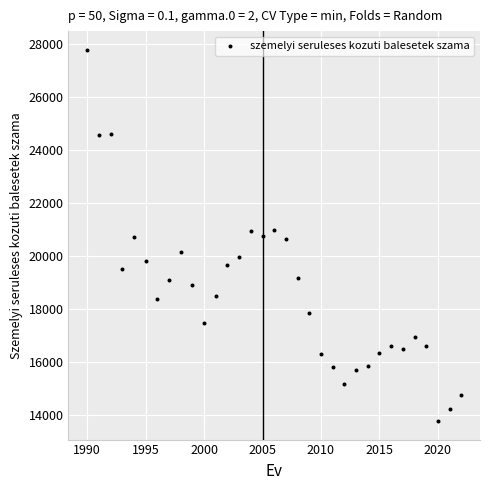

What is the range of Y values (max minus min)?

14023